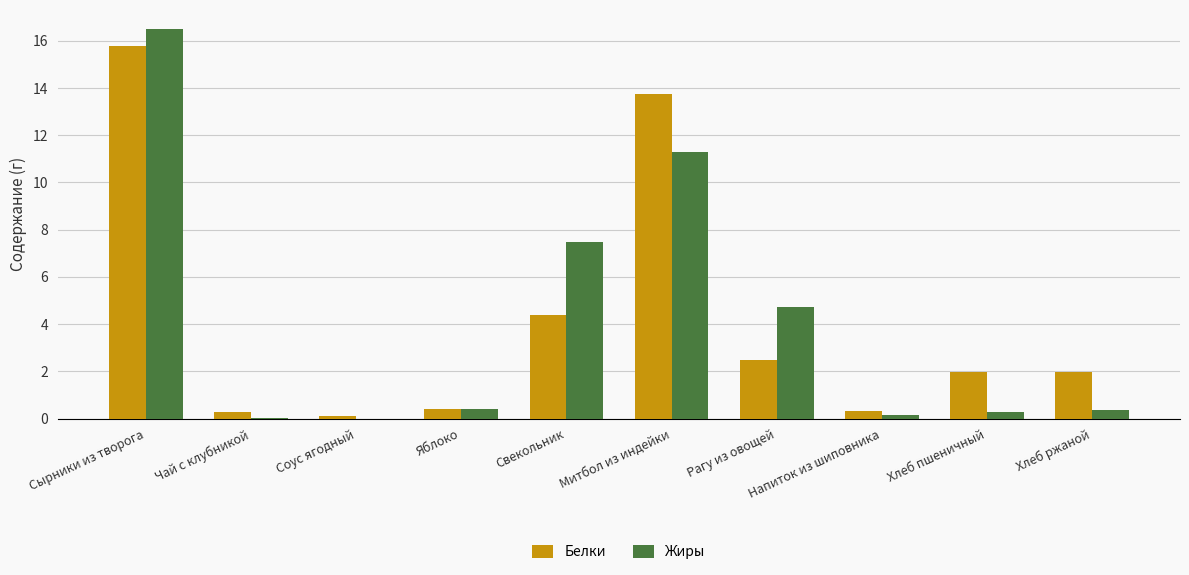

What is the greatest value displayed?

16.5